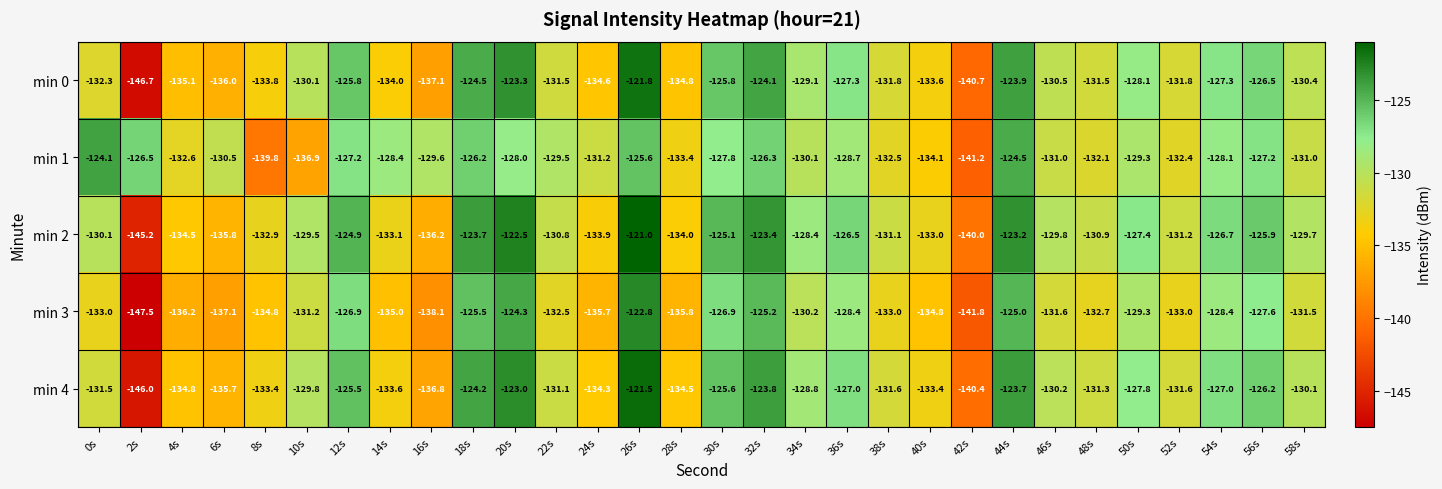

At which category is the sum across all series the highest?

26s